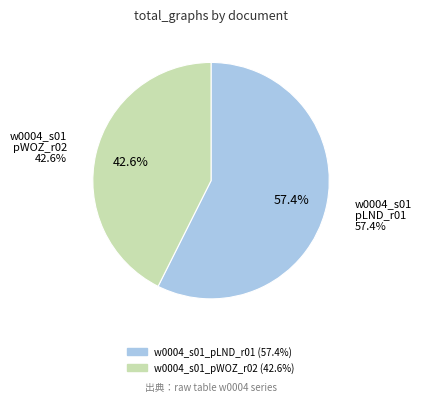

How many slices are in this pie chart?

2